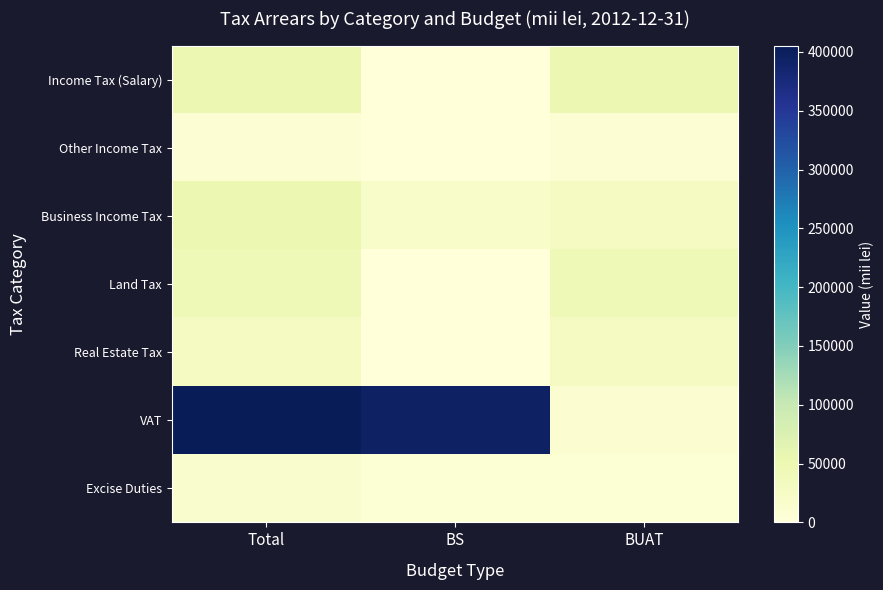

Which series changed the most between BS and BUAT?

VAT